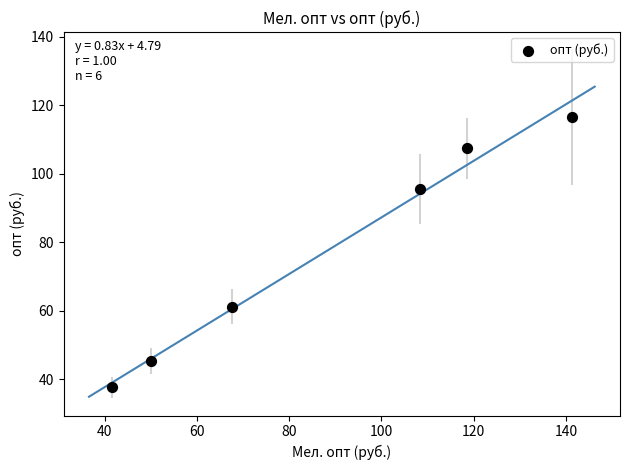

What is the average X value?

87.9